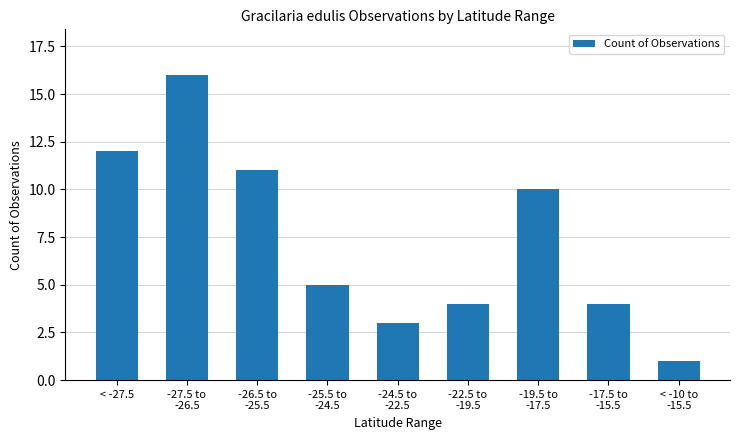

Where is the data nearest to the value 8?

-19.5 to
-17.5